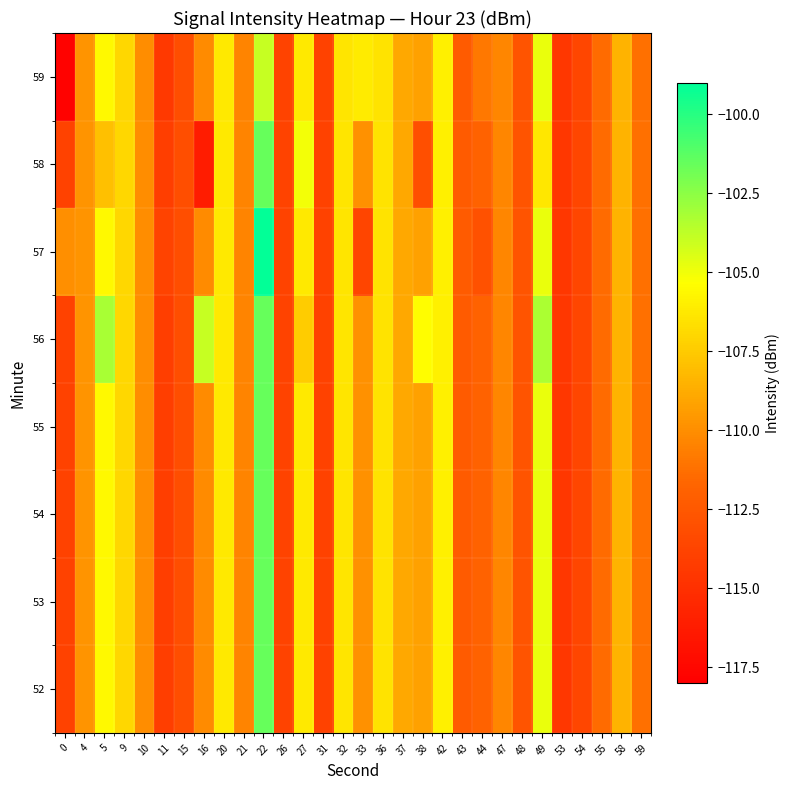

Reading right to left, extract all data points from this chart.

52: 59=-111.2	58=-108.5	55=-111.4	54=-113.6	53=-114.6	49=-104.8	48=-112.8	47=-110.3	44=-111.9	43=-112.3	42=-105.9	38=-109.2	37=-108.9	36=-106.5	33=-109.9	32=-106.4	31=-113.9	27=-106.2	26=-113.8	22=-101.5	21=-110.4	20=-106.2	16=-110.1	15=-113.1	11=-114.1	10=-110.0	9=-107.0	5=-105.6	4=-109.8	0=-113.9
53: 59=-111.2	58=-108.5	55=-111.4	54=-113.6	53=-114.6	49=-104.8	48=-112.8	47=-110.3	44=-111.9	43=-112.3	42=-105.9	38=-109.2	37=-108.9	36=-106.5	33=-109.9	32=-106.4	31=-113.9	27=-106.2	26=-113.8	22=-101.5	21=-110.4	20=-106.2	16=-110.1	15=-113.1	11=-114.1	10=-110.0	9=-107.0	5=-105.6	4=-109.8	0=-113.9
54: 59=-111.2	58=-108.5	55=-111.4	54=-113.6	53=-114.6	49=-104.8	48=-112.8	47=-110.3	44=-111.9	43=-112.3	42=-105.9	38=-109.2	37=-108.9	36=-106.5	33=-109.9	32=-106.4	31=-113.9	27=-106.2	26=-113.8	22=-101.5	21=-110.4	20=-106.2	16=-110.1	15=-113.1	11=-114.1	10=-110.0	9=-107.0	5=-105.6	4=-109.8	0=-113.9
55: 59=-111.2	58=-108.5	55=-111.4	54=-113.6	53=-114.6	49=-104.8	48=-112.8	47=-110.3	44=-111.9	43=-112.3	42=-105.9	38=-109.2	37=-108.9	36=-106.5	33=-109.9	32=-106.4	31=-113.9	27=-106.2	26=-113.8	22=-101.5	21=-110.4	20=-106.2	16=-110.1	15=-113.1	11=-114.1	10=-110.0	9=-107.0	5=-105.6	4=-109.8	0=-113.9
56: 59=-111.2	58=-108.5	55=-111.4	54=-113.6	53=-114.6	49=-103.3	48=-112.8	47=-110.3	44=-111.9	43=-112.3	42=-105.9	38=-105.4	37=-108.9	36=-106.5	33=-109.9	32=-106.4	31=-113.9	27=-107.4	26=-113.8	22=-101.5	21=-110.4	20=-106.2	16=-103.9	15=-113.1	11=-114.1	10=-110.0	9=-107.0	5=-103.2	4=-109.8	0=-113.9
57: 59=-111.2	58=-108.5	55=-111.4	54=-113.6	53=-114.6	49=-104.8	48=-112.8	47=-110.3	44=-112.9	43=-112.3	42=-105.9	38=-109.2	37=-108.9	36=-106.5	33=-113.6	32=-106.4	31=-113.9	27=-106.2	26=-113.8	22=-99.1	21=-110.4	20=-106.2	16=-110.1	15=-113.1	11=-113.8	10=-110.0	9=-107.0	5=-105.6	4=-109.8	0=-109.9
58: 59=-111.2	58=-108.5	55=-111.4	54=-113.6	53=-114.6	49=-106.3	48=-112.8	47=-110.3	44=-111.9	43=-112.3	42=-105.9	38=-113.1	37=-108.9	36=-106.5	33=-109.9	32=-106.4	31=-113.9	27=-105.1	26=-113.8	22=-101.5	21=-110.4	20=-106.2	16=-116.2	15=-113.1	11=-114.1	10=-110.0	9=-107.0	5=-107.9	4=-109.8	0=-113.9
59: 59=-111.2	58=-108.5	55=-111.4	54=-113.6	53=-114.6	49=-104.8	48=-112.8	47=-110.3	44=-110.9	43=-112.3	42=-105.9	38=-109.2	37=-108.9	36=-106.5	33=-106.2	32=-106.4	31=-113.9	27=-106.2	26=-113.8	22=-103.9	21=-110.4	20=-106.2	16=-110.1	15=-113.1	11=-114.4	10=-110.0	9=-107.0	5=-105.6	4=-109.8	0=-117.8